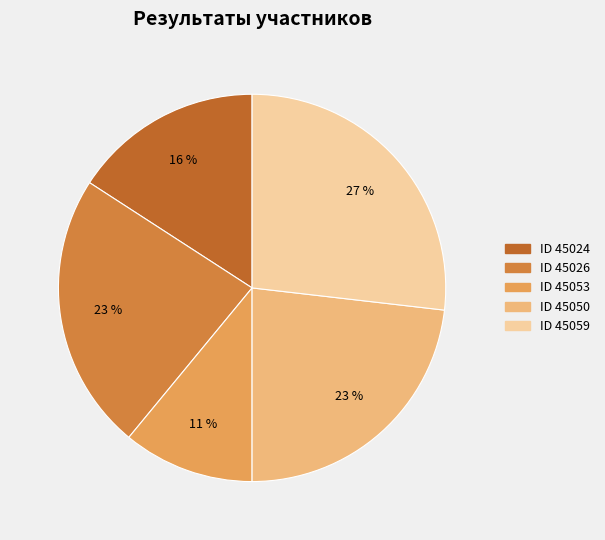

Is there a majority slice in this chart?

No